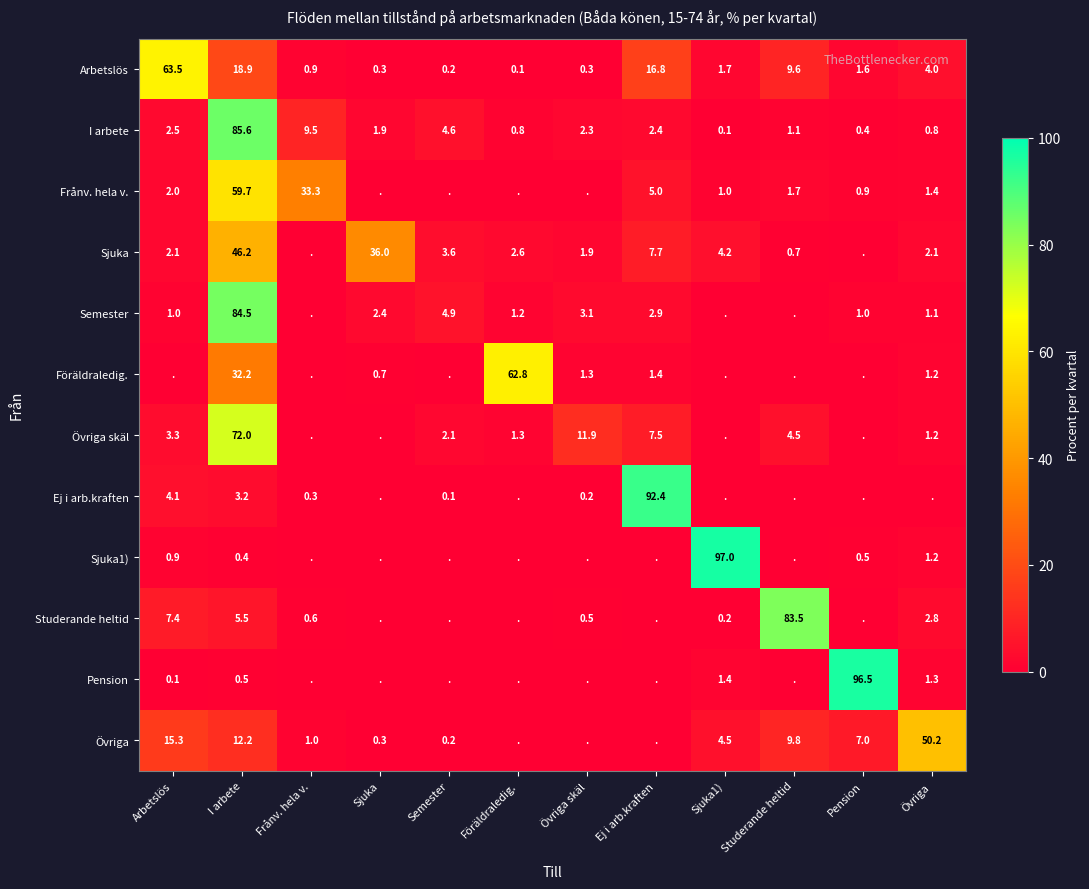

At how many categories does at least one series exceed 6?

11